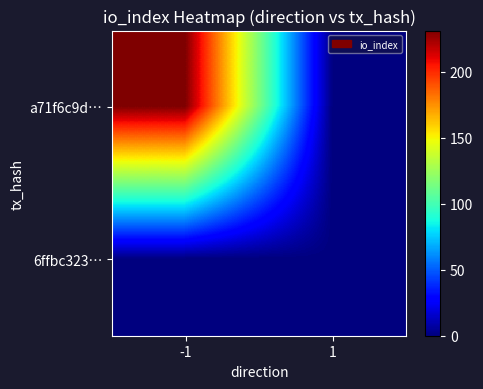

Reading left to right, transcribe all the data shown in this chart.

a71f6c9d…: -1=231	1=0
6ffbc323…: -1=0	1=0